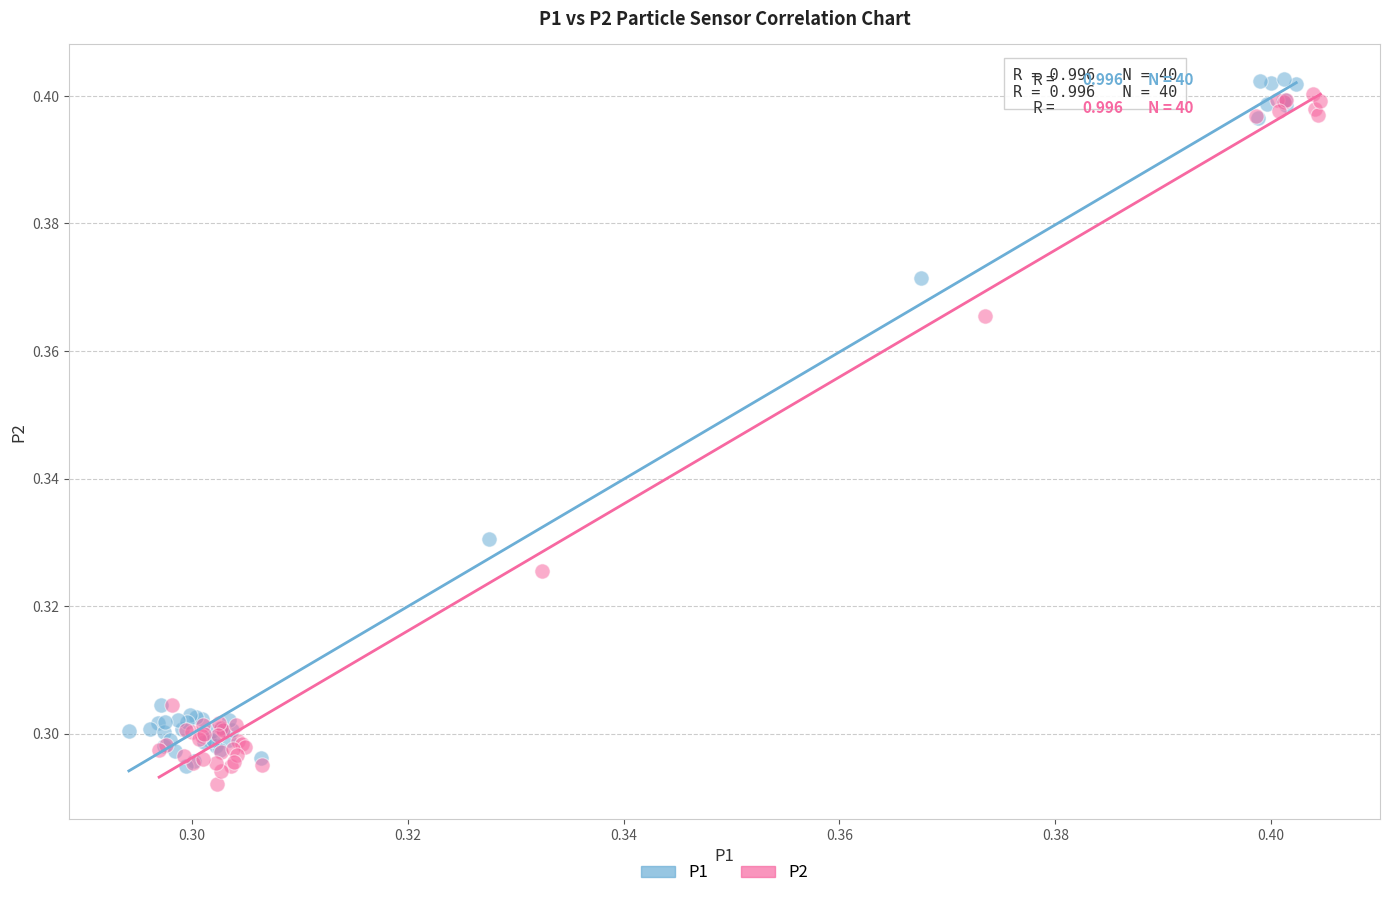

Which series contains the lowest Y value?

P2